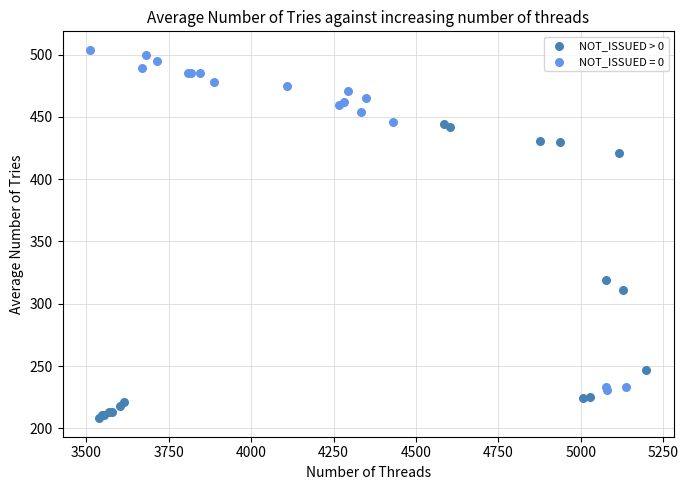

Which series reaches the minimum Y coordinate?

NOT_ISSUED > 0